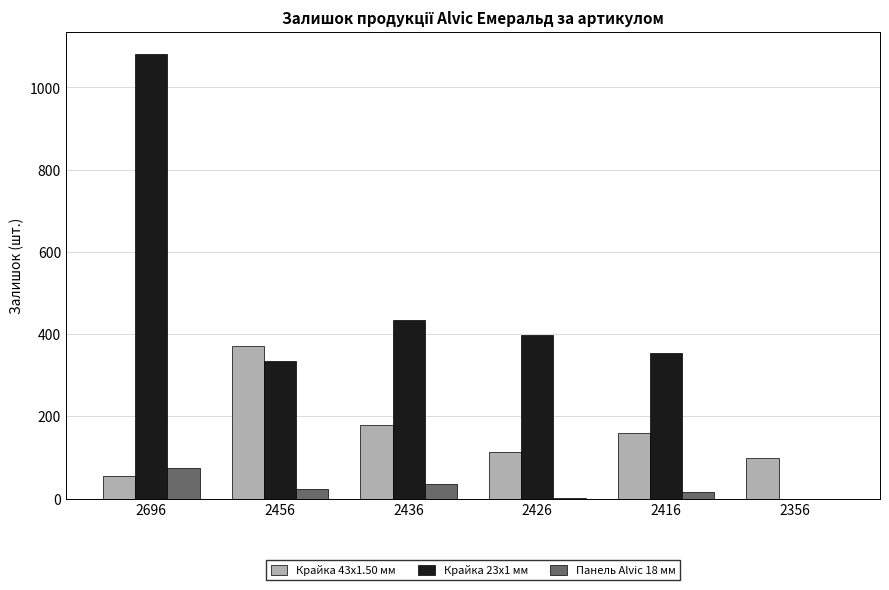

At which category is the sum across all series the highest?

2696